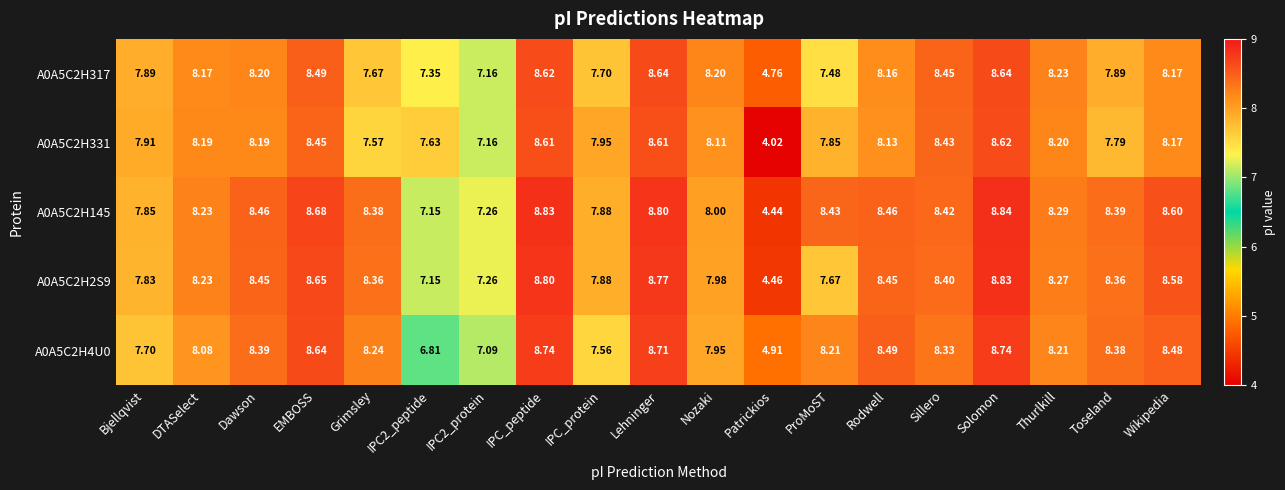

At which category is the sum across all series the highest?

Solomon